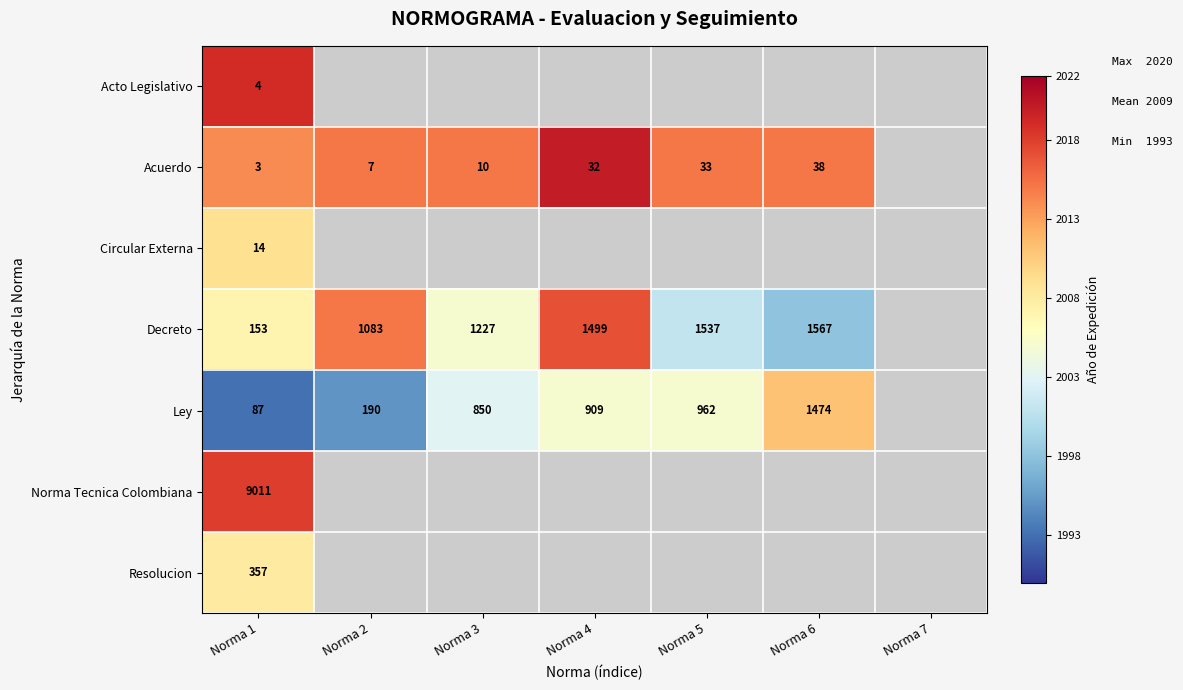

The Acuerdo series shows 7 at Norma 2. True or false?

True